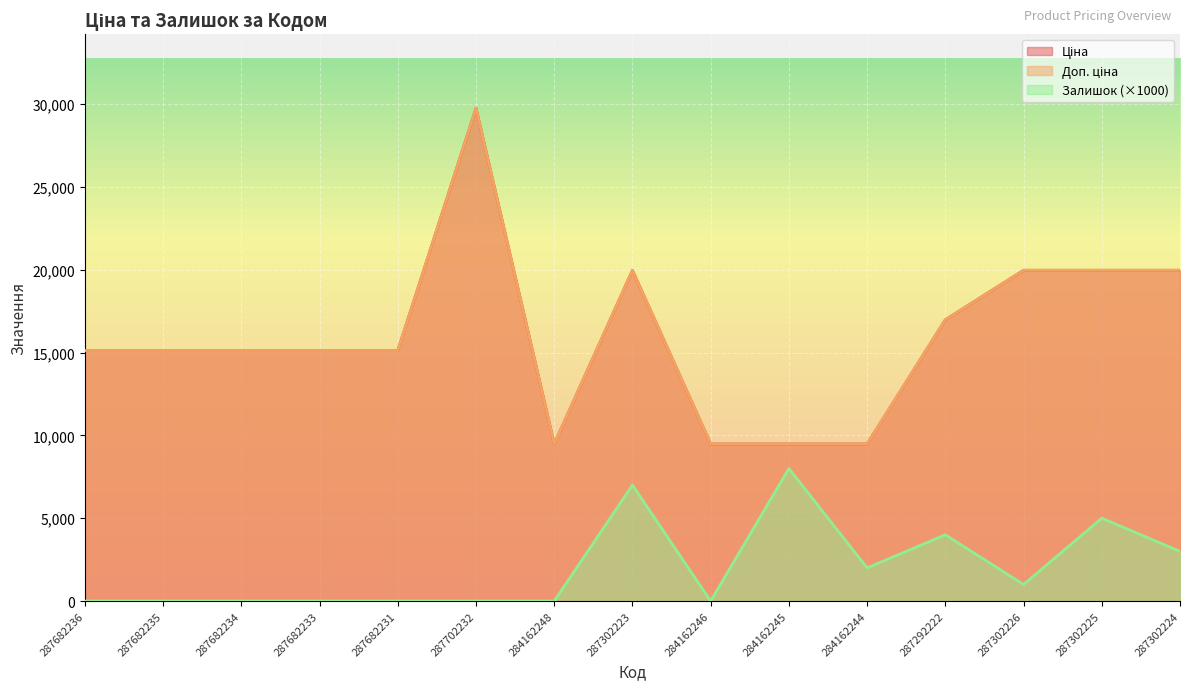

What is the difference between the second highest and second lowest values in the Доп. ціна series?

10484.1